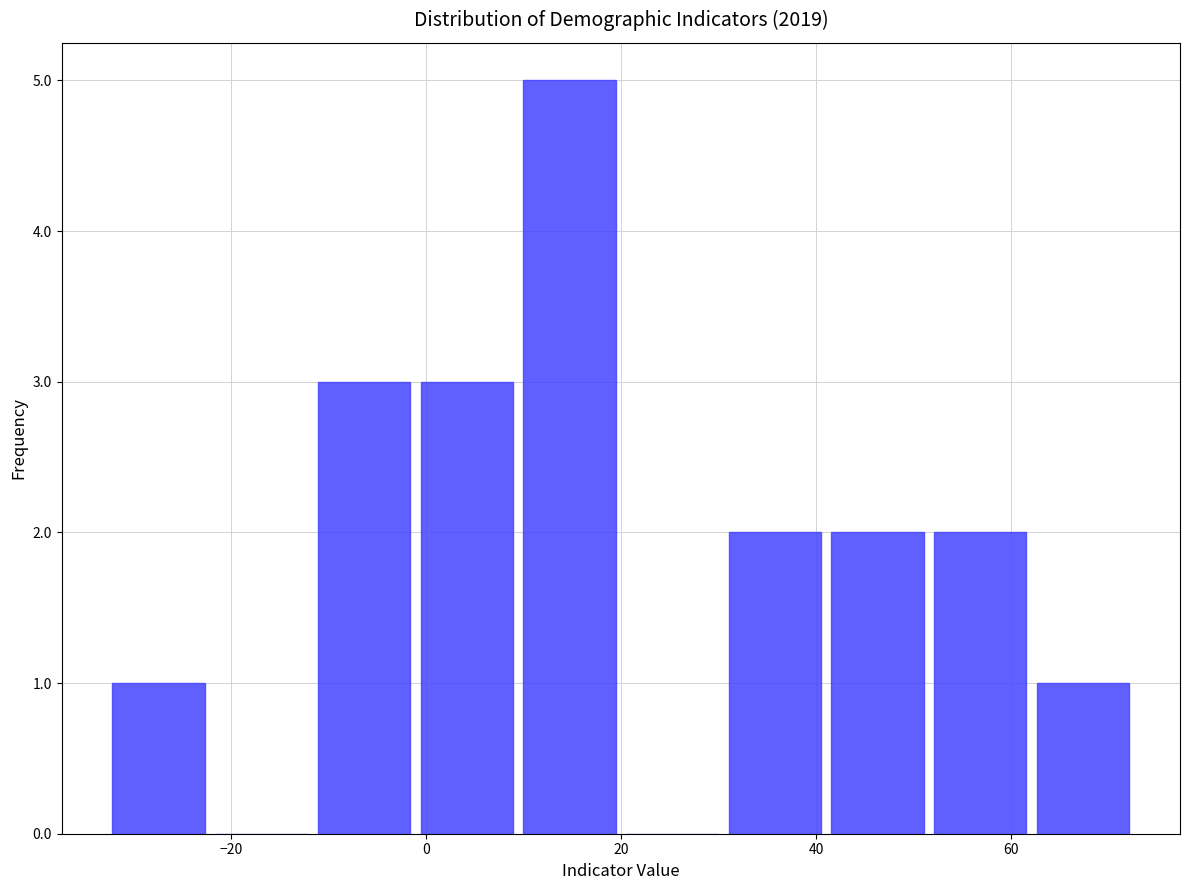

How tall is the bar that spans 62 to 74 on the x-axis? Neither the bar edges nor the heights are printed on the chart, so give them approximately, as read against the axes.

1